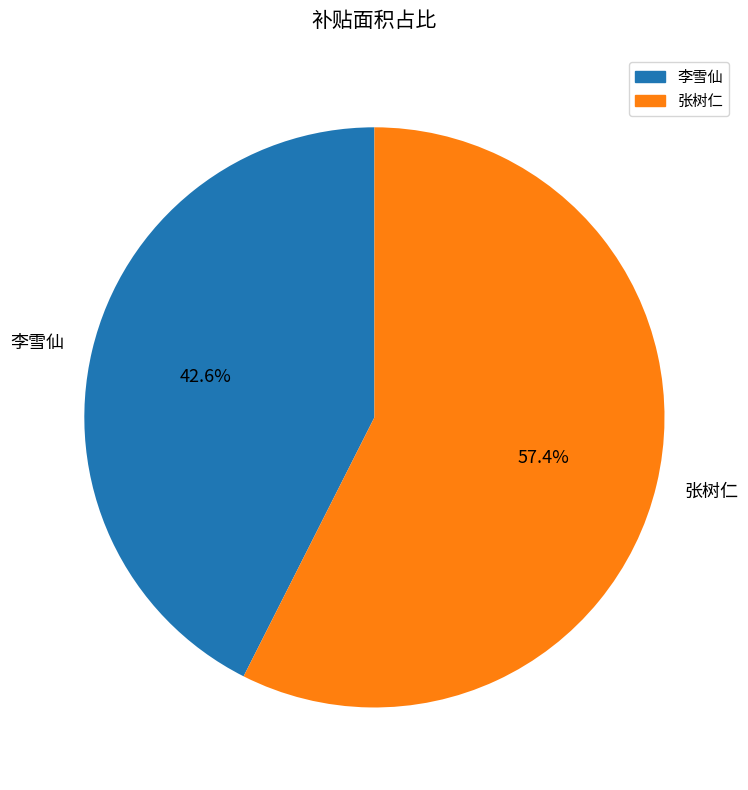

What is the majority slice?

张树仁